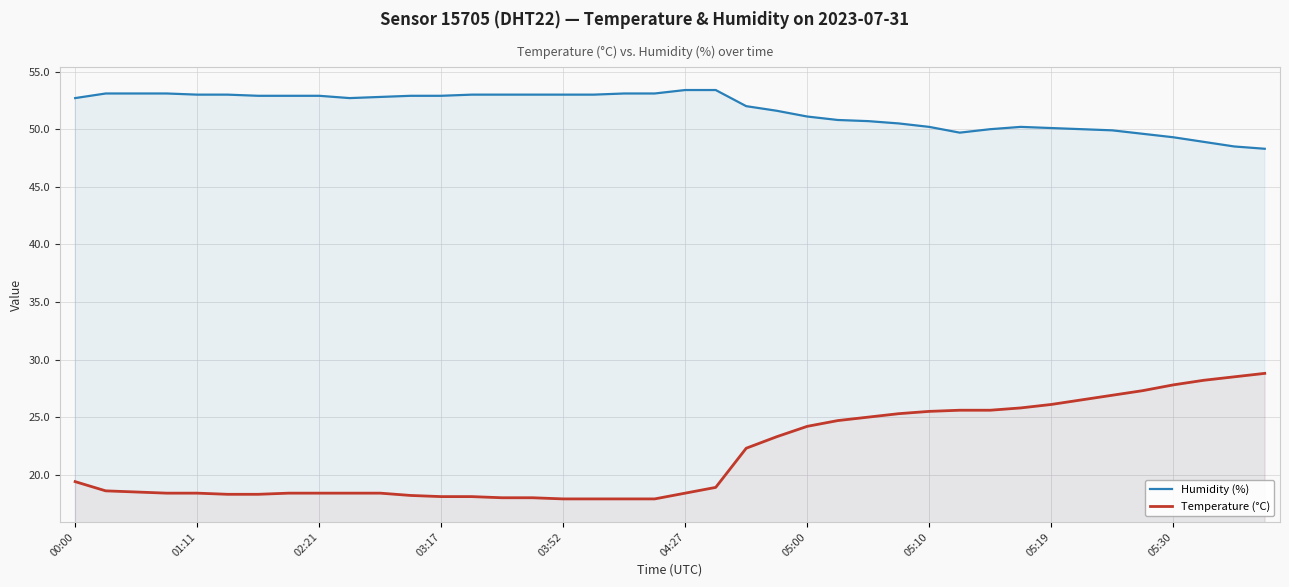

What position from the right is 25?

15